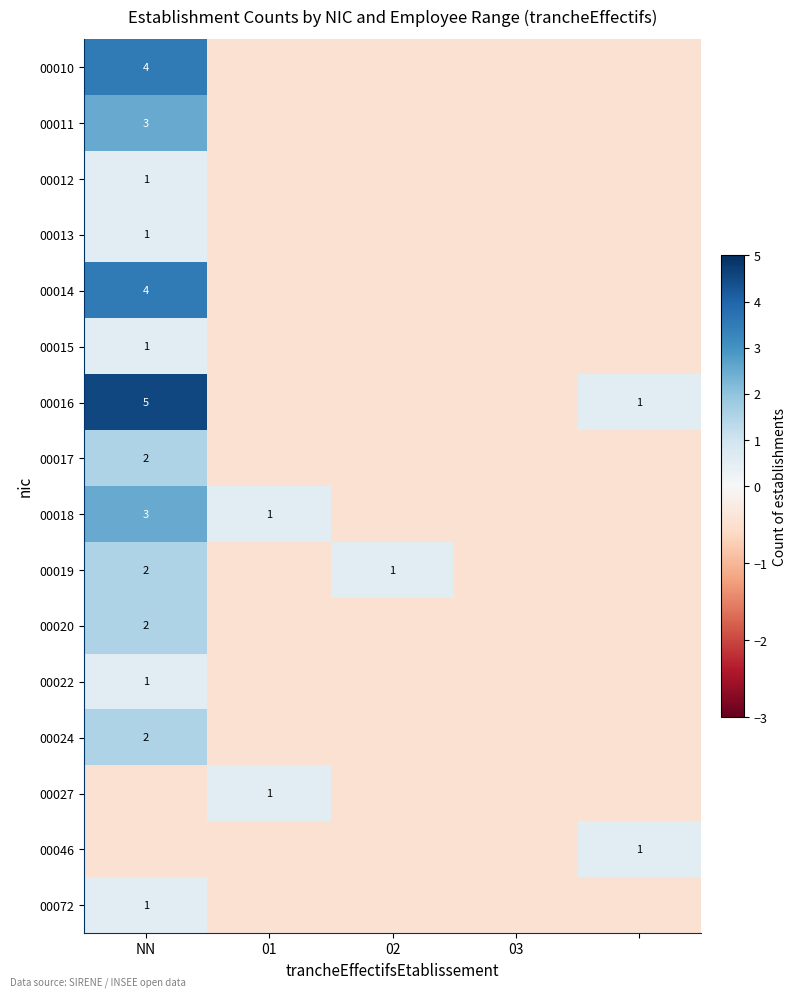

Which category has the highest value across all series?

NN